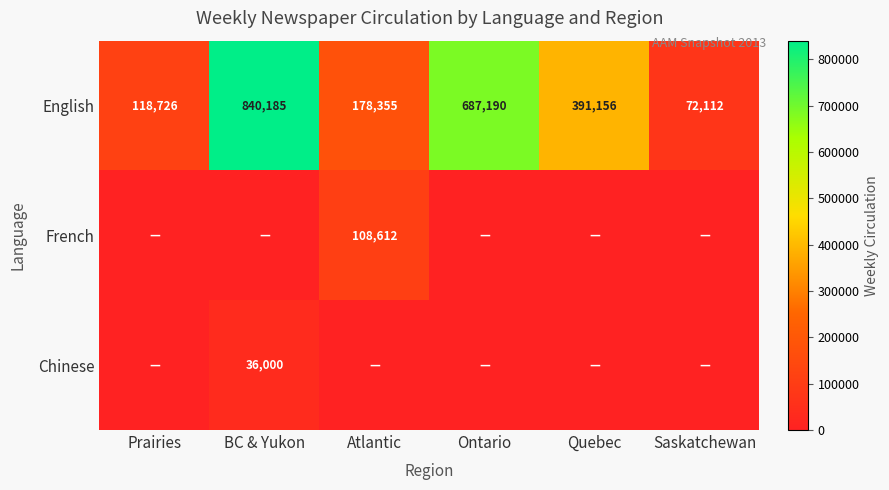

True or false: English has a value of 100733 at Saskatchewan.

False